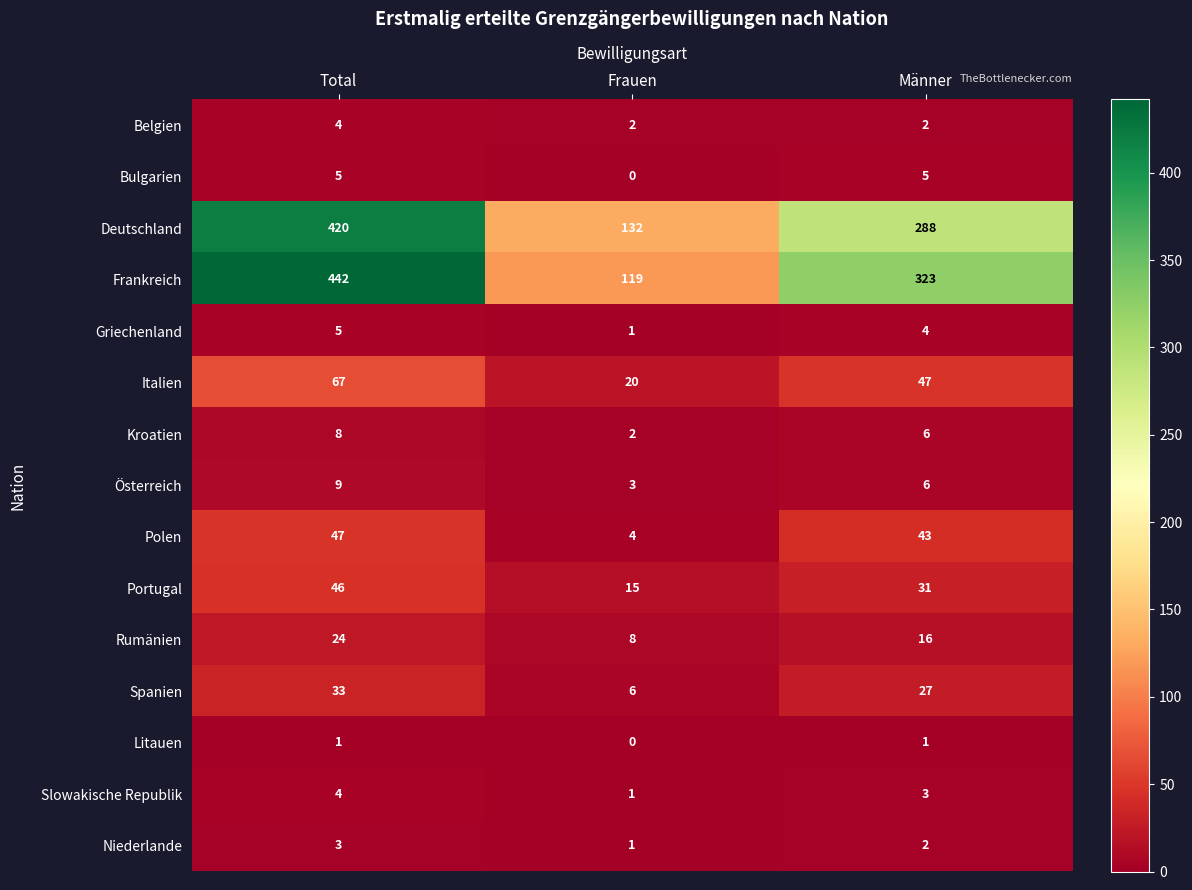

What is the lowest value of the Frankreich series?

119